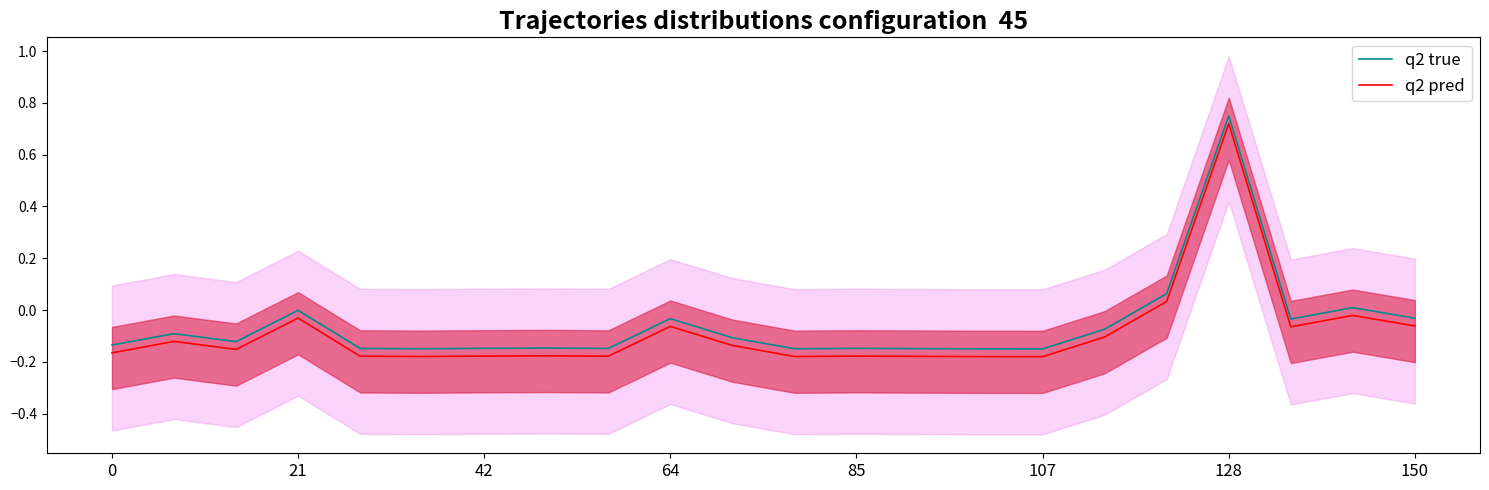

The value of q2 true at 107 is -0.3. True or false?

False